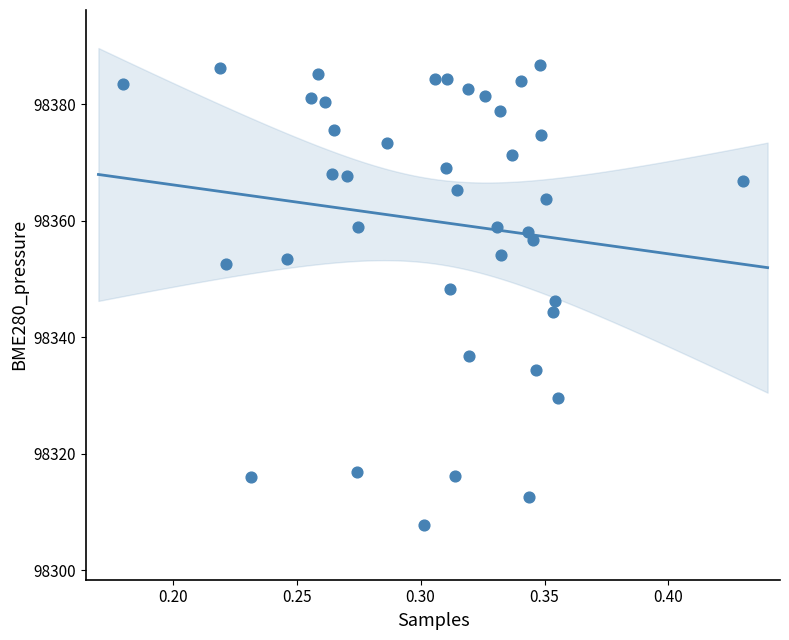

What is the range of Y values (max minus min)?

78.9